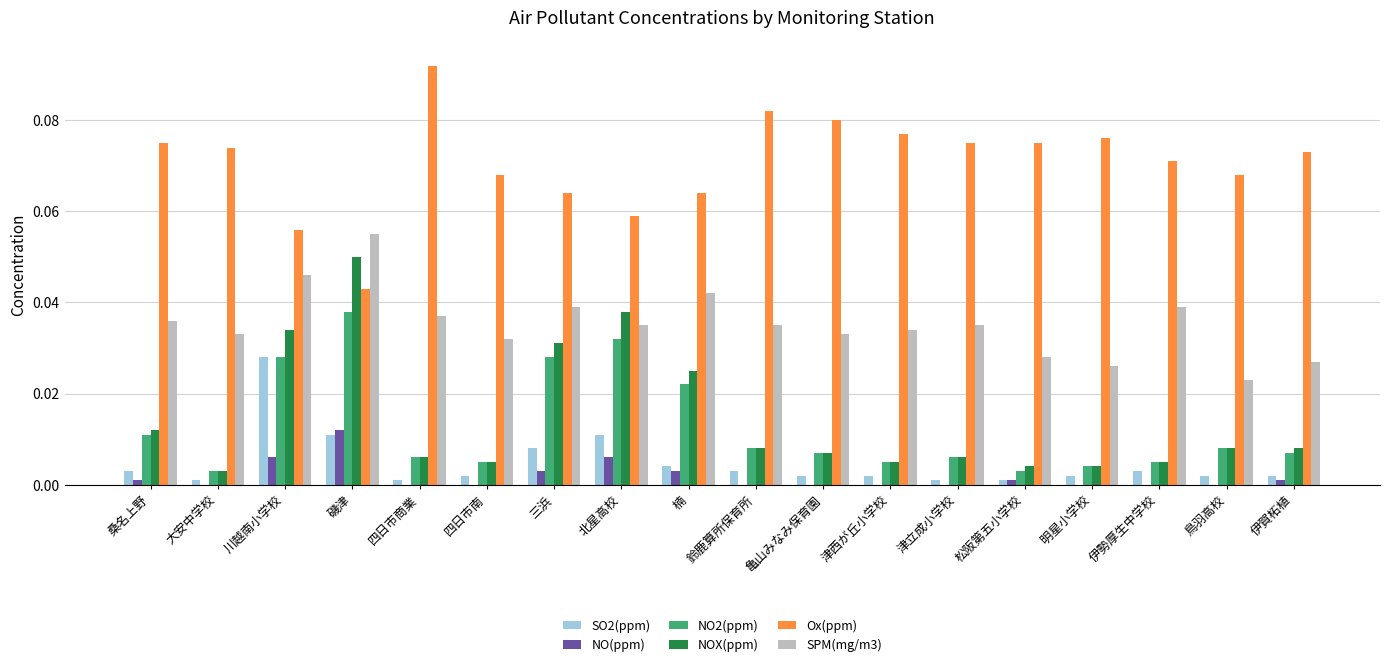

The NO(ppm) series shows 0.0 at 川越南小学校. True or false?

True